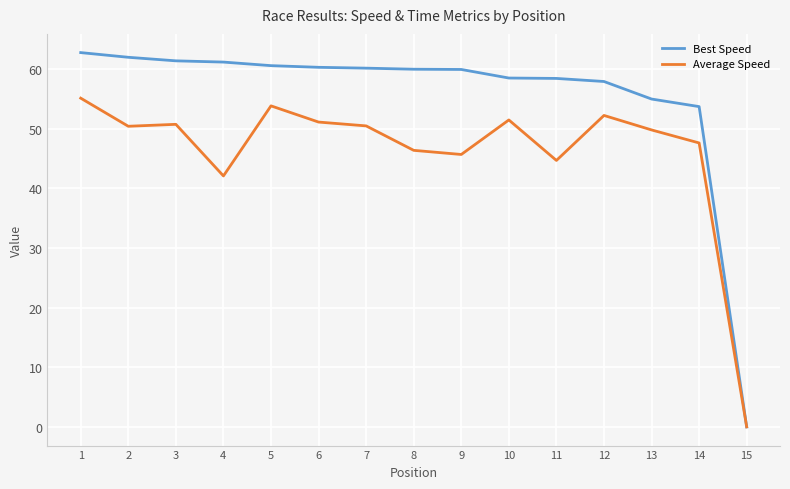

Which category has the lowest value in the Average Speed series?

15